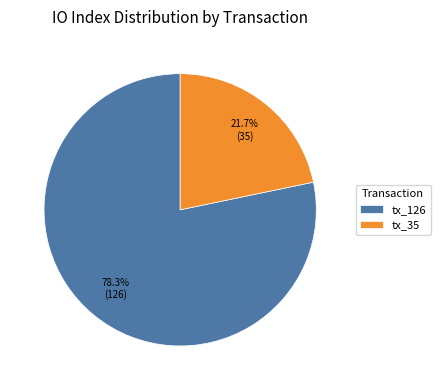

Do tx_126 and tx_35 together represent more than half of the pie?

Yes